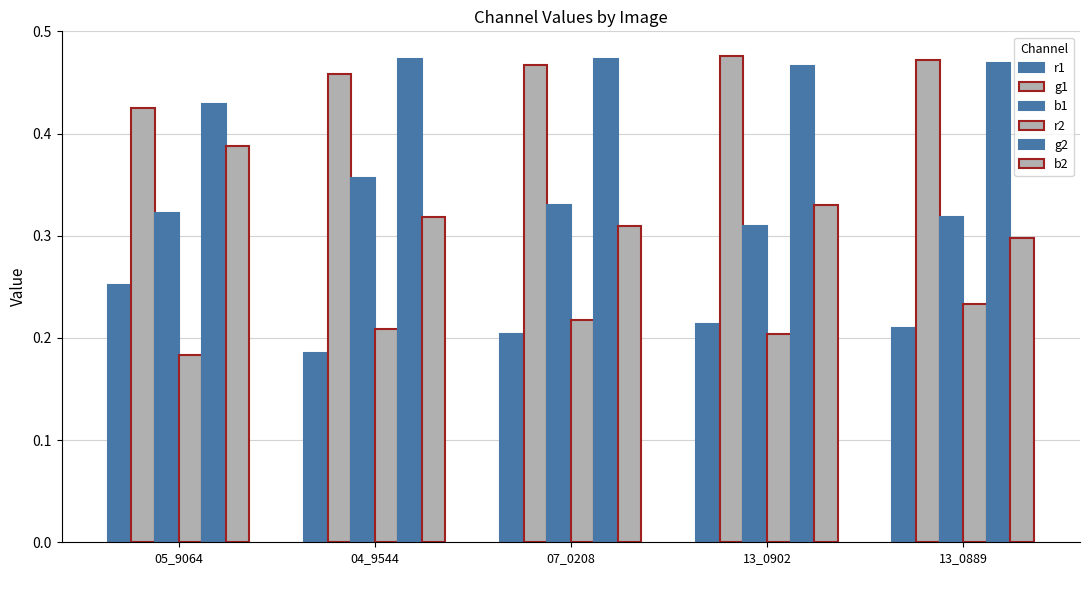

How many bars are there in each group?

6